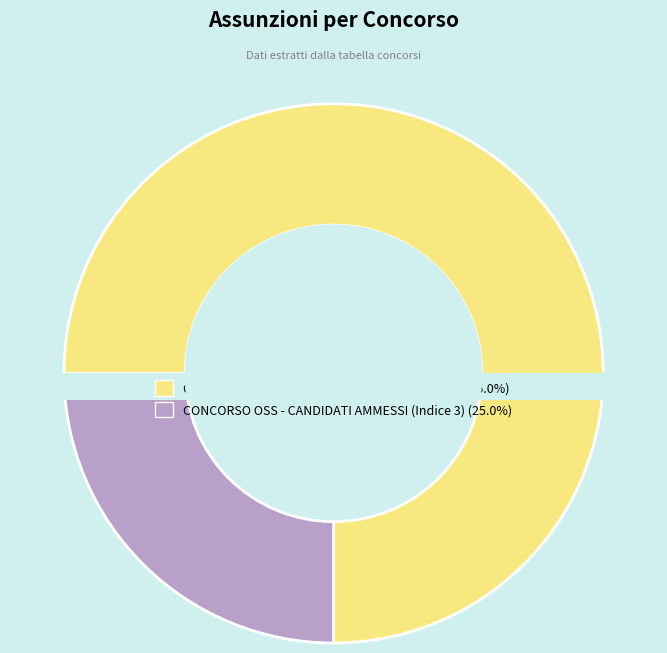

To the nearest percent, what is the combined percentage of CONCORSO OSS - CANDIDATI AMMESSI (Indice 3) and CONCORSO OSS - CALENDARIO PROVE (Indice 1)?

100%